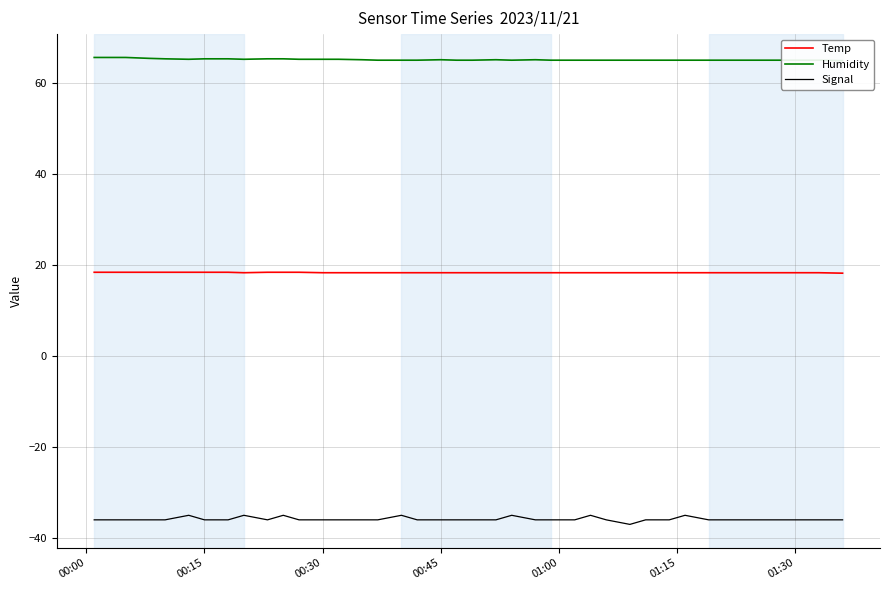

What is the highest value of the Temp series?

18.4